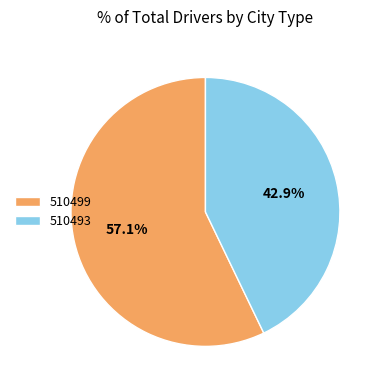

Which category has the biggest portion of the pie?

510499